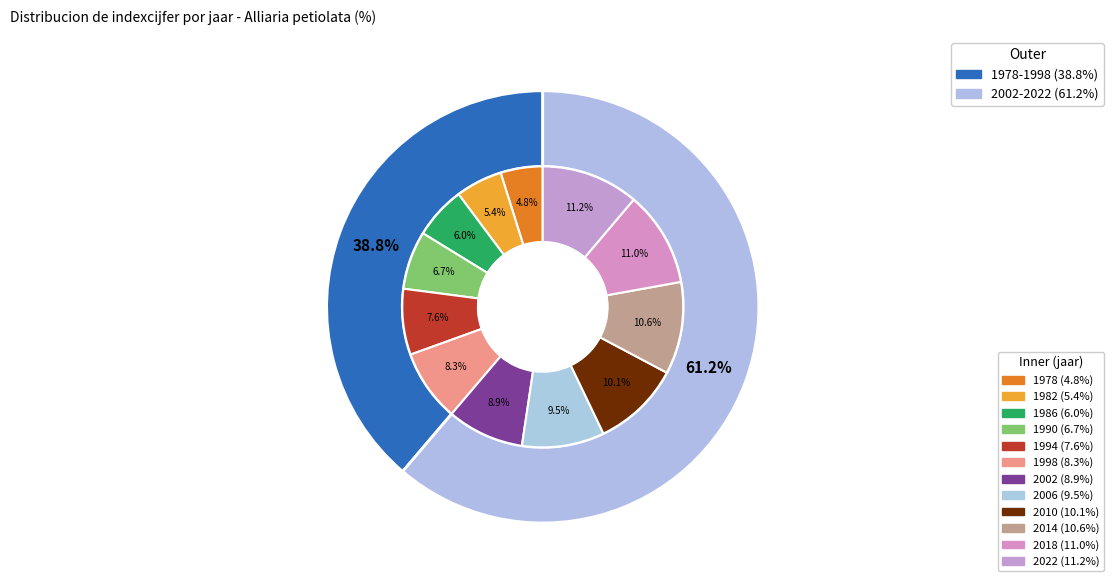

True or false: 1986 accounts for 6% of the total.

True